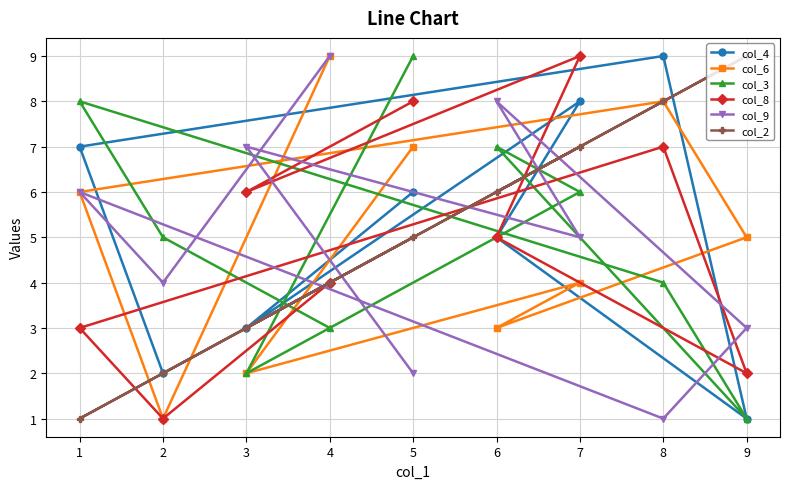

Rank the categories by col_3 value from lowest to highest.

9, 3, 4, 8, 2, 7, 6, 1, 5